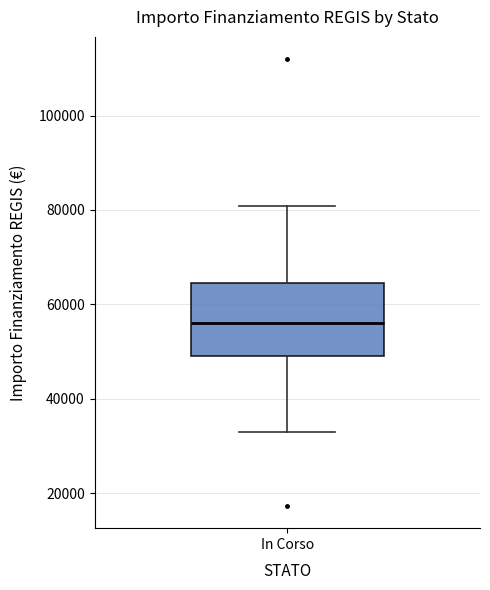

Read this box plot against the y-axis: the position of the median line, the range covered by the box, and the ends of both whiskers. The values are not printed on the chart, so give them approximately, as read against the axis.

median 56000, box 50000 to 64000, whiskers 32000 to 80000